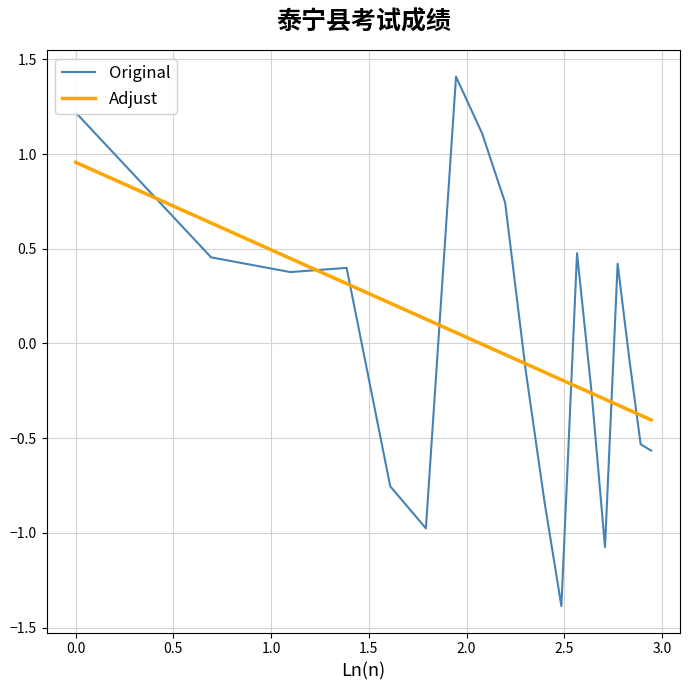

What is the highest value of the Original series?

1.4